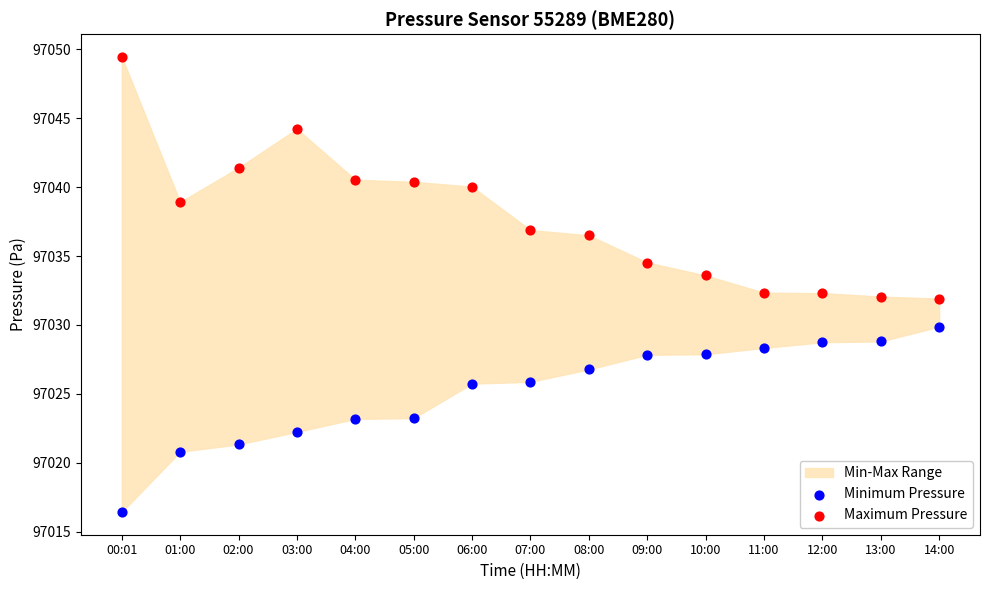

Across all data points, what is the range of Y values (max minus min)?

33.0